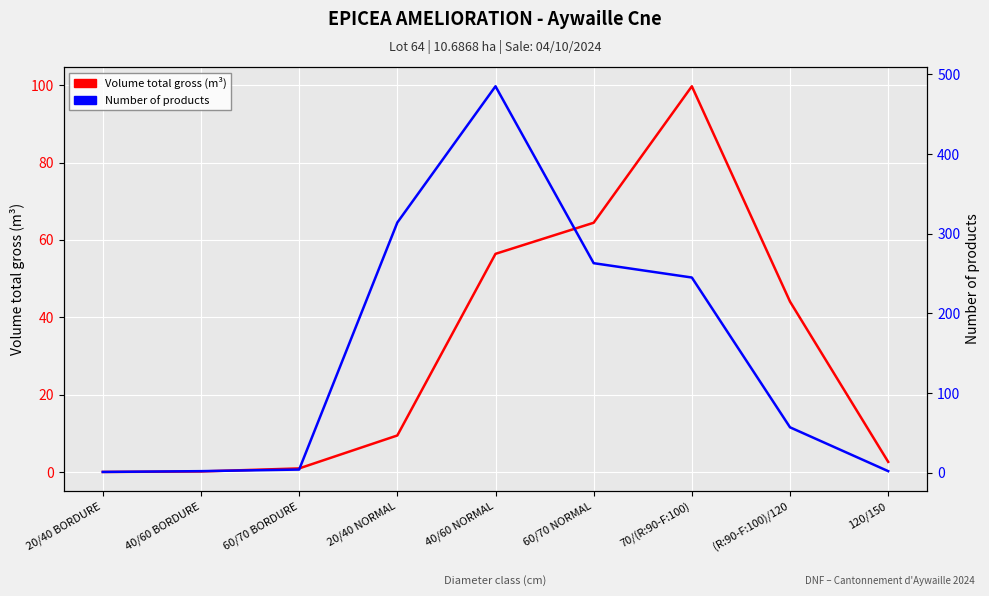

What are all the series names shown in the legend?

Volume total gross (m³), Number of products